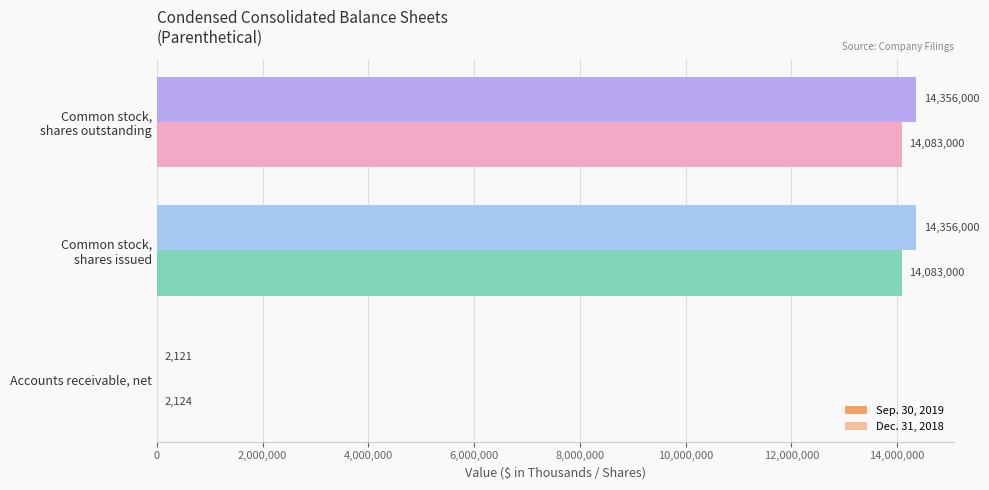

What is the sum of all Sep. 30, 2019 values?

28714121